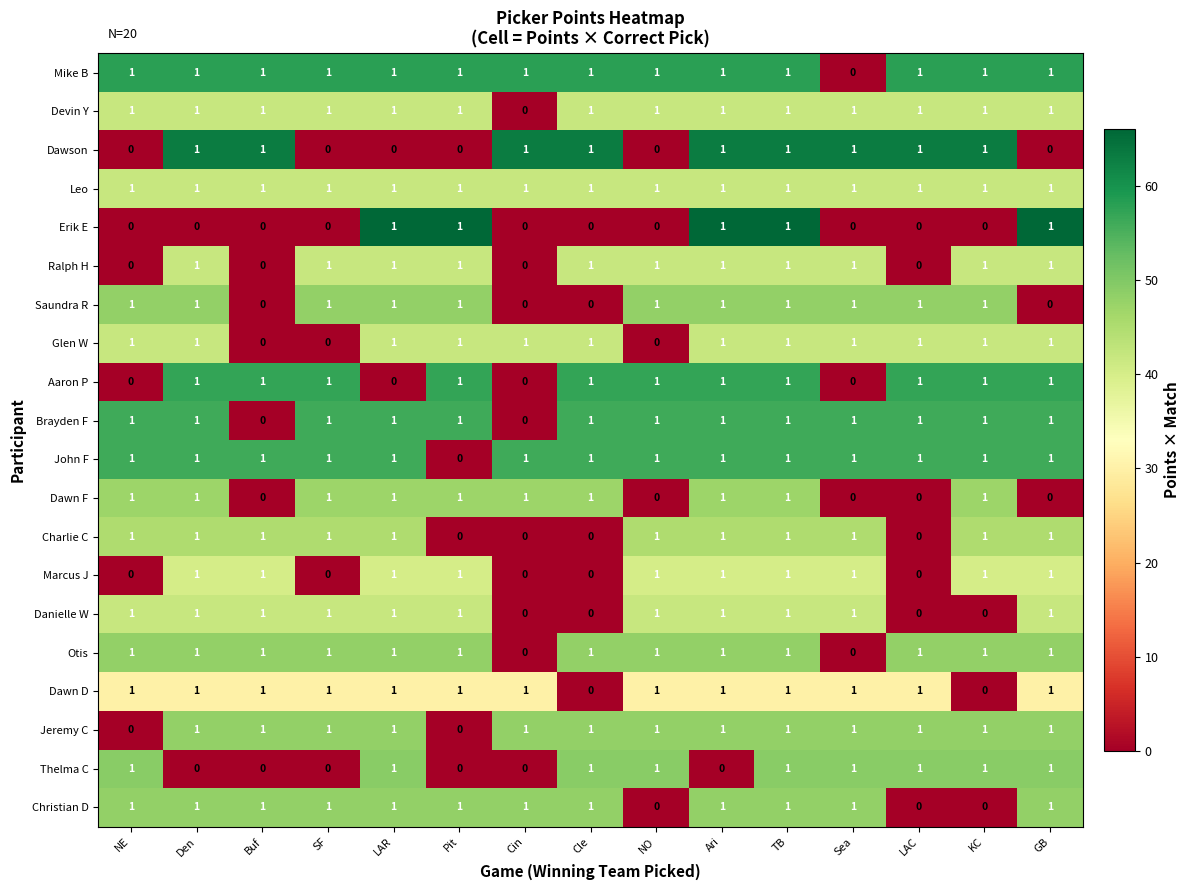

True or false: Jeremy C has a value of 0 at TB.

False